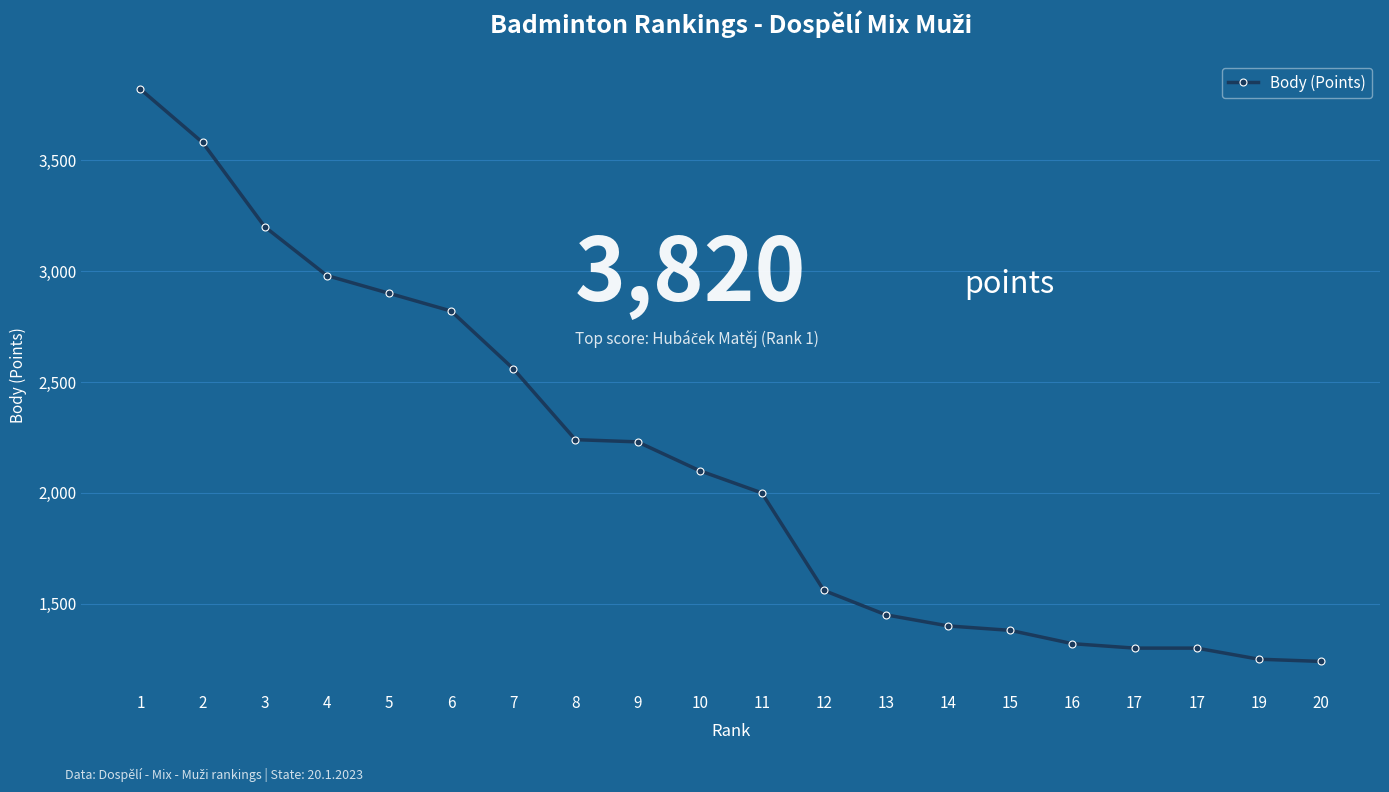

True or false: there are more than 1 points higher than both neighbors.

False